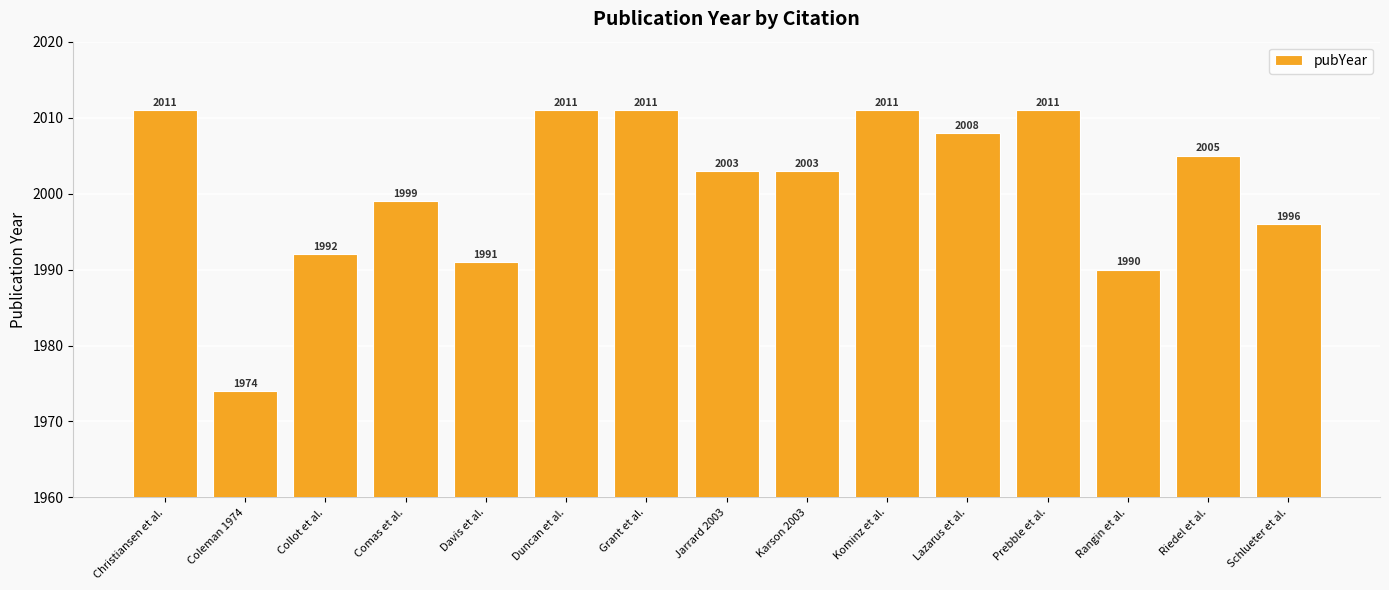

Reading right to left, extract all data points from this chart.

1996	2005	1990	2011	2008	2011	2003	2003	2011	2011	1991	1999	1992	1974	2011